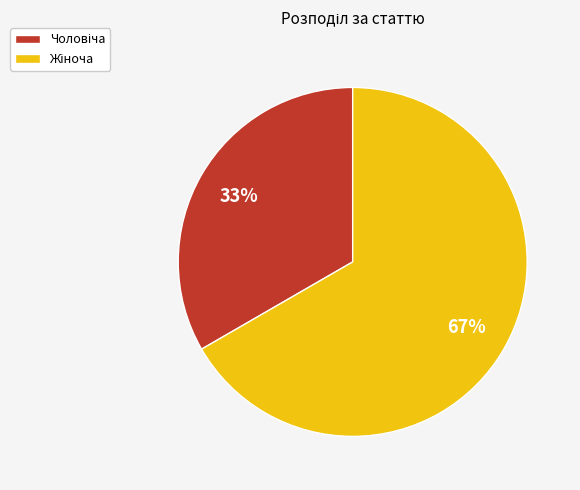

Does any single category account for the majority?

Yes